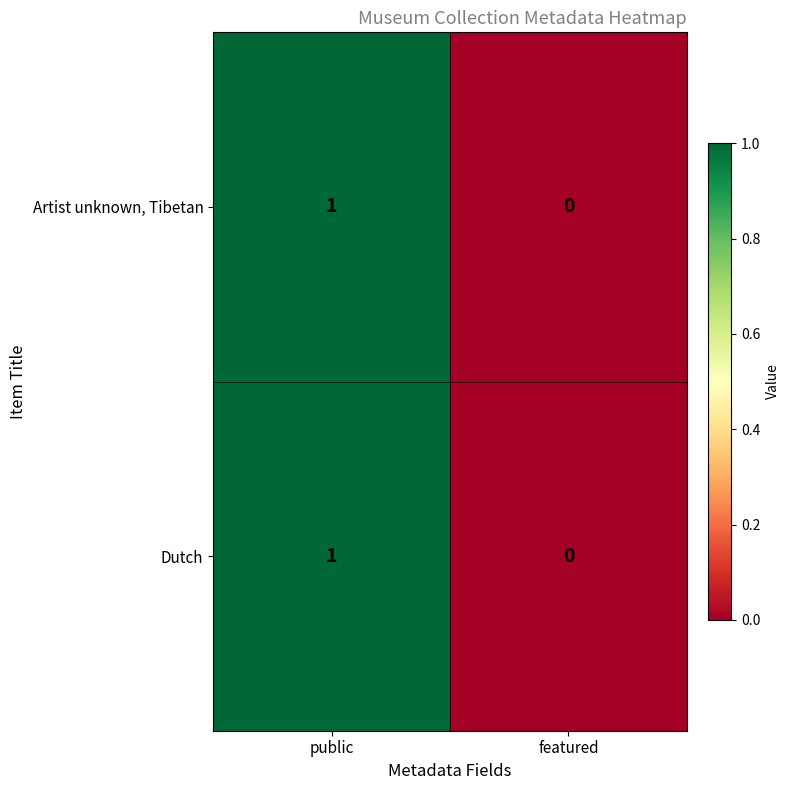

Reading left to right, transcribe all the data shown in this chart.

Artist unknown, Tibetan: 1	0
Dutch: 1	0